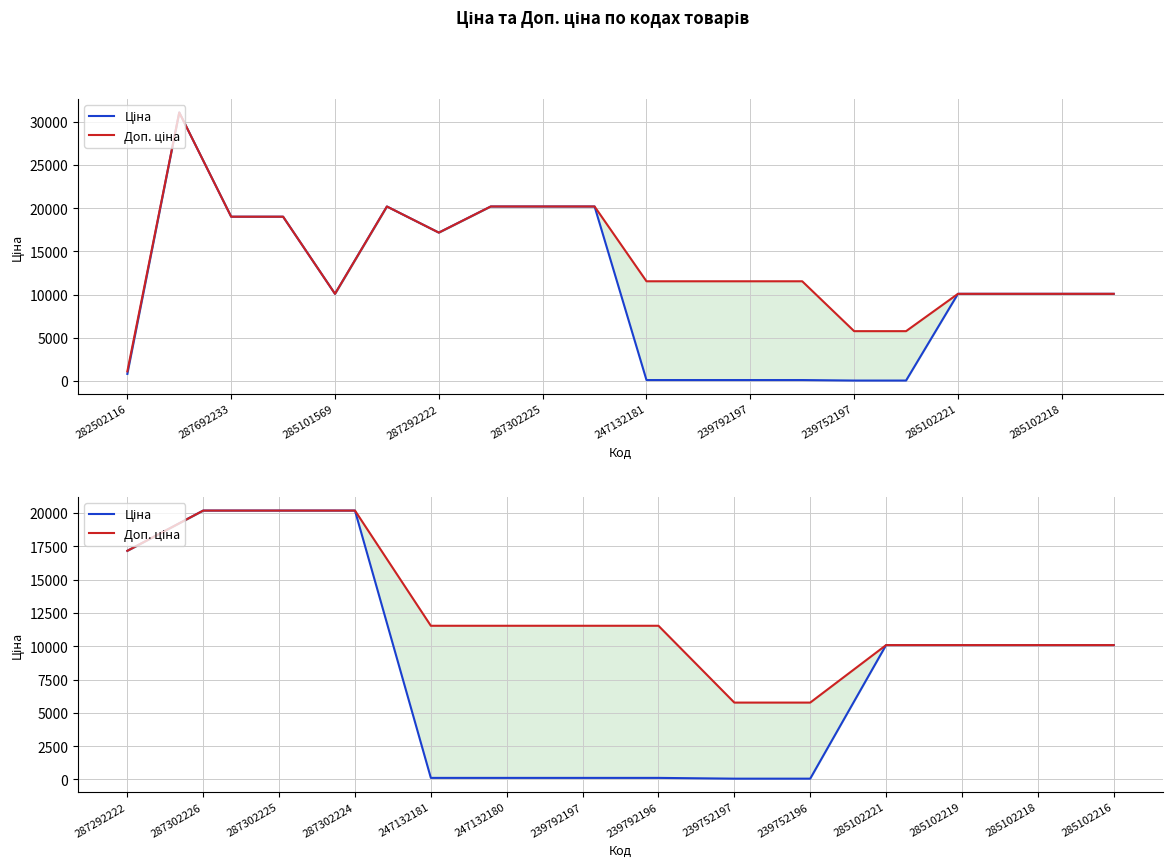

Count the number of data series in this chart.

2